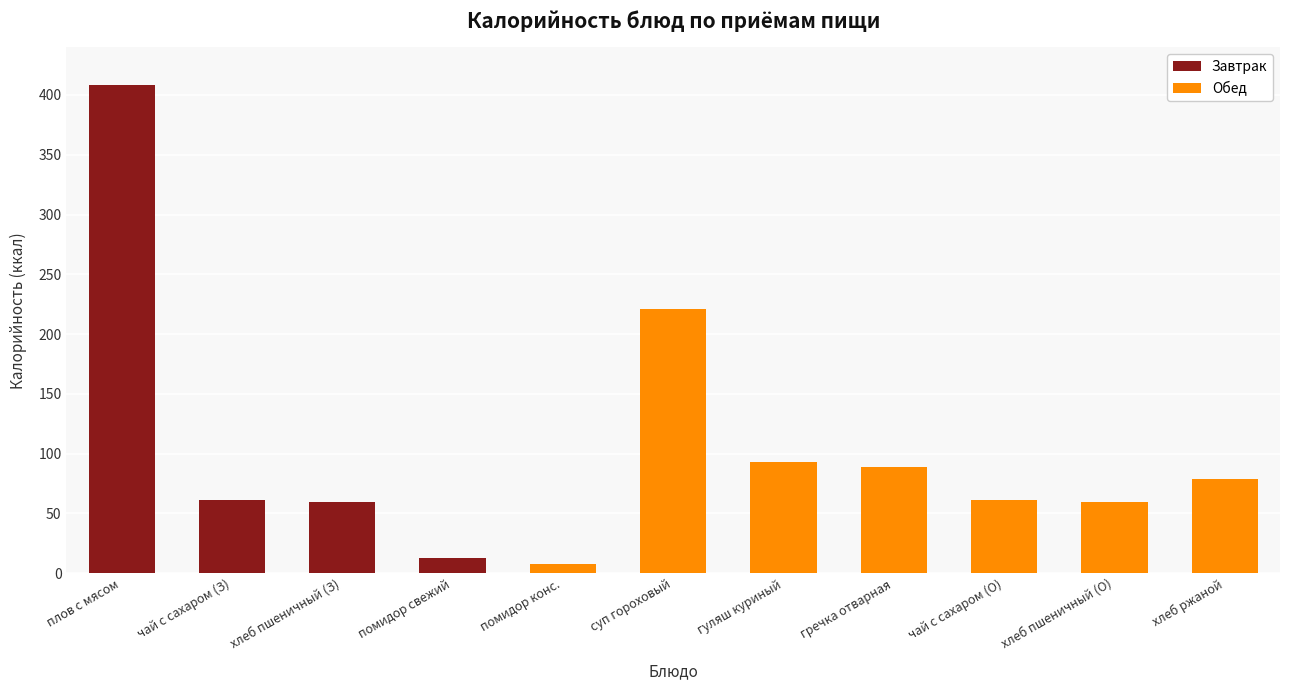

Count the number of data series in this chart.

2